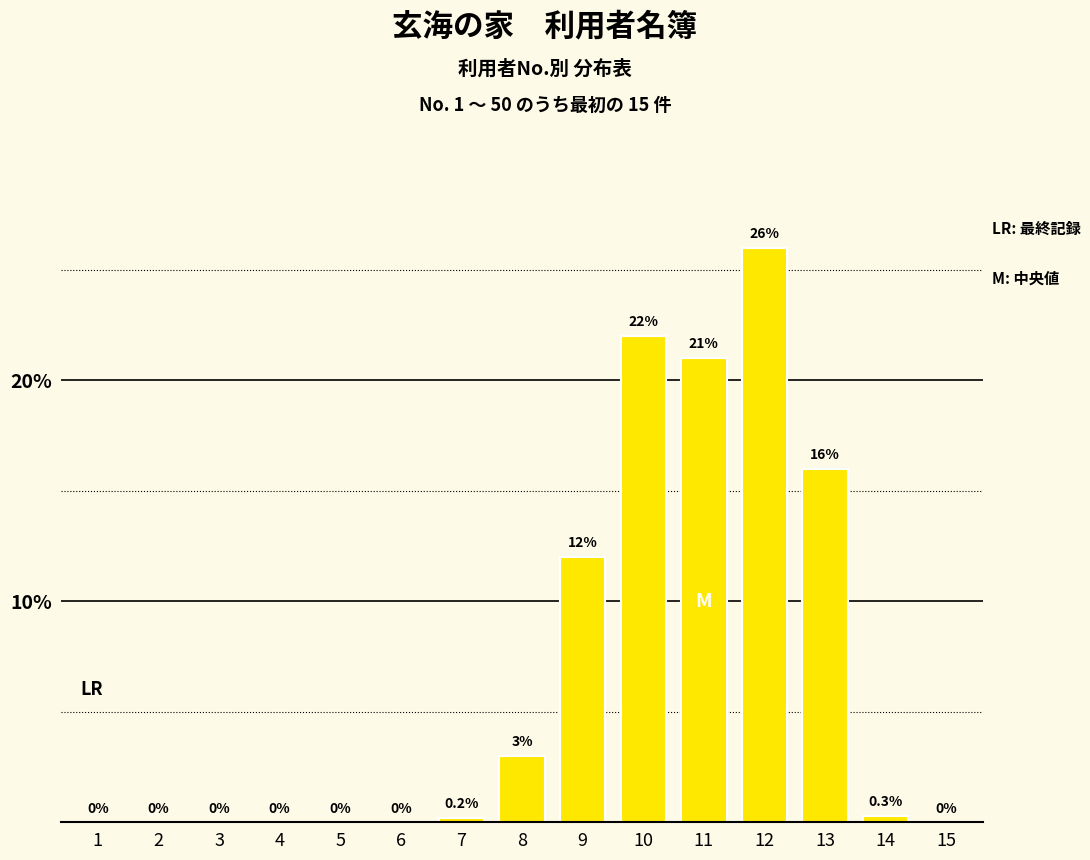

The value at 8 is 3.0. True or false?

True